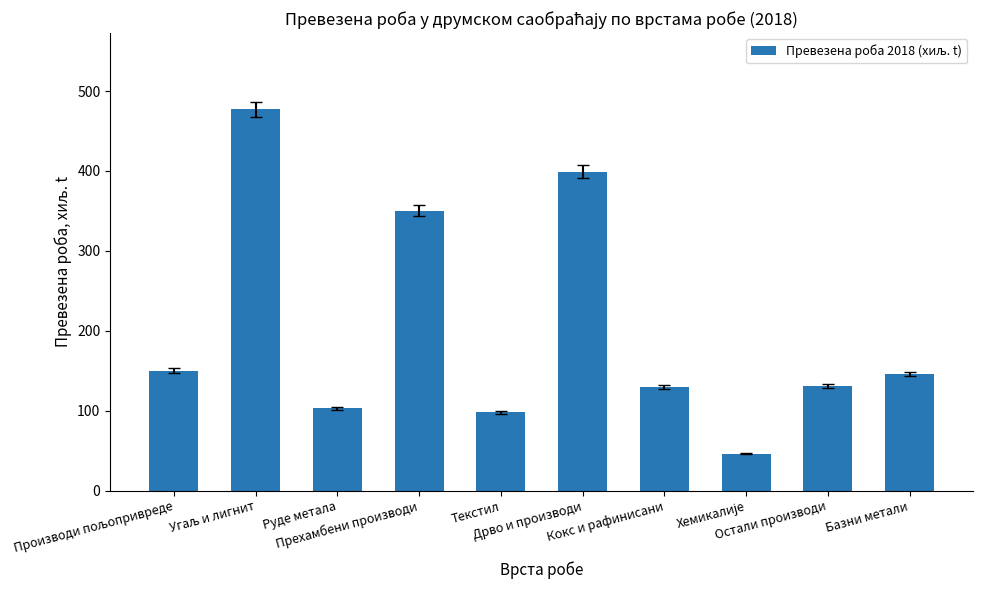

How many values are below 146?

5